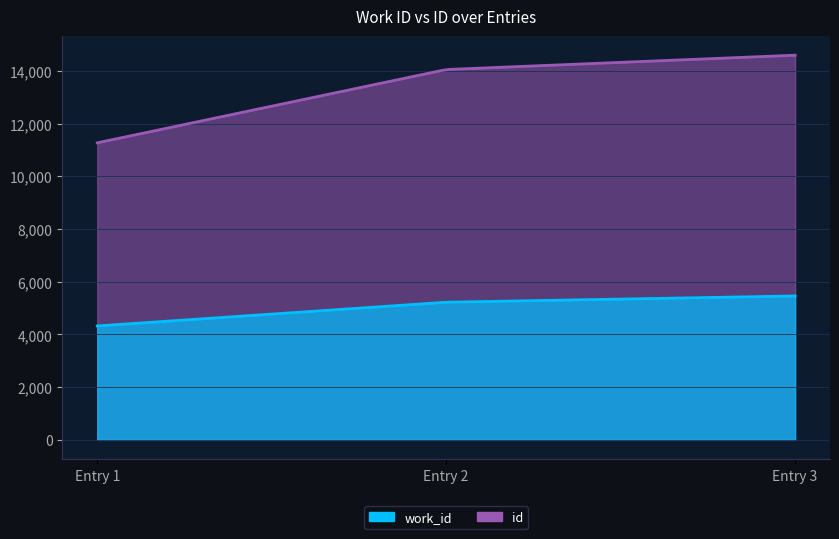

Is the value of id at 2004-10-14 greater than the value of work_id at 2004-10-14?

Yes